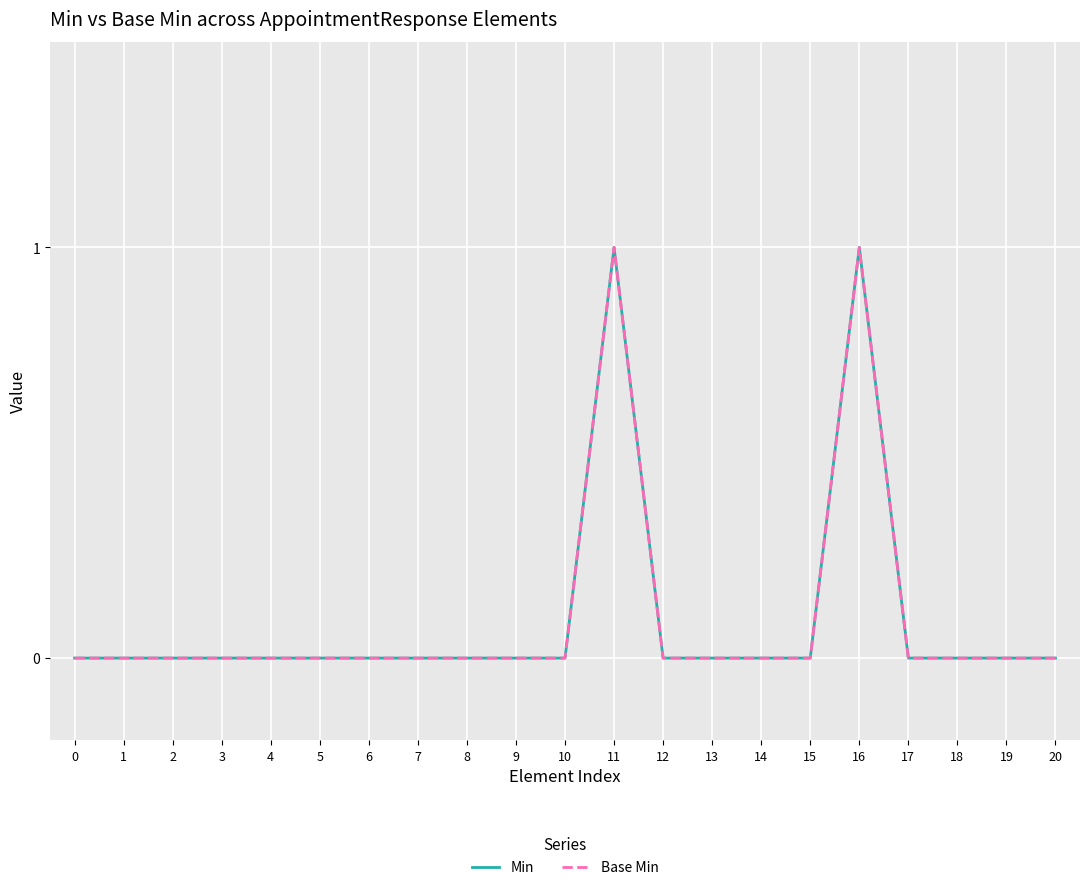

Does the chart display data point markers on the line(s)?

No